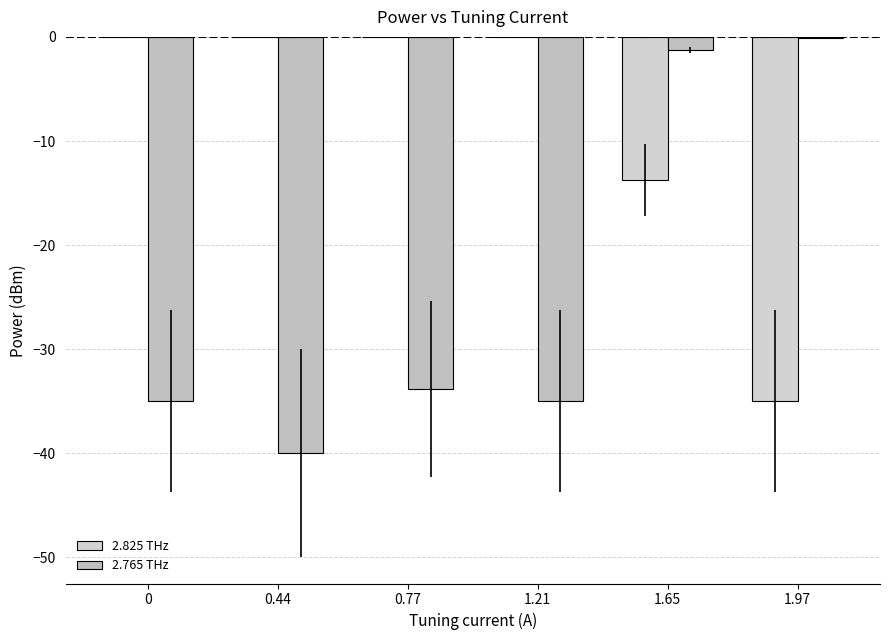

Reading right to left, what are all the values shown in this chart?

2.825 THz: -35.0	-13.8	-0.0	-0.0	-0.0	0.0
2.765 THz: -0.1	-1.3	-35.0	-33.8	-40.0	-35.0